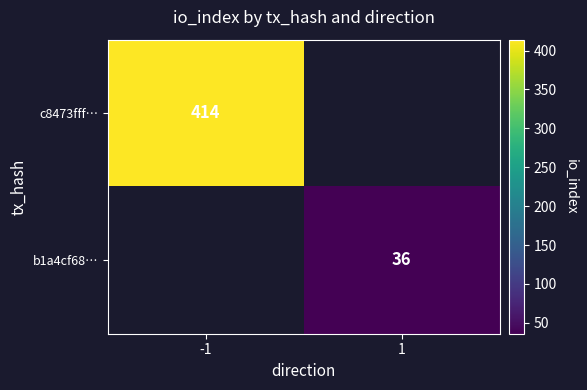

At how many categories does at least one series exceed 164?

1